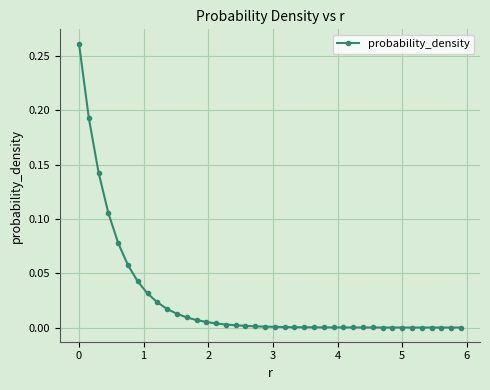

What is the sum of all values?

1.0